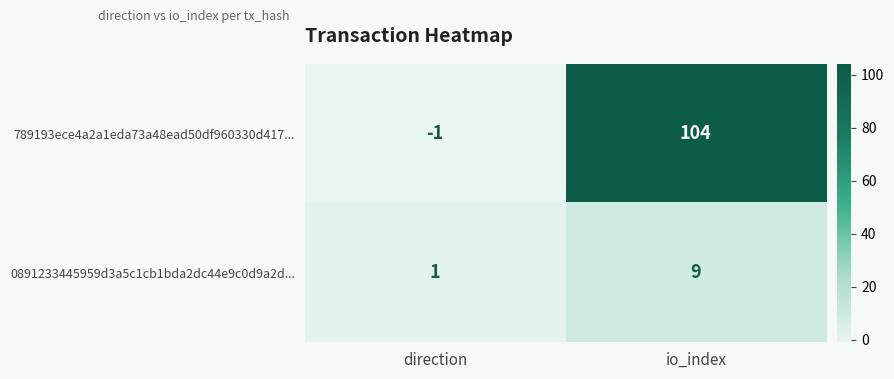

At how many categories does at least one series exceed 41?

1